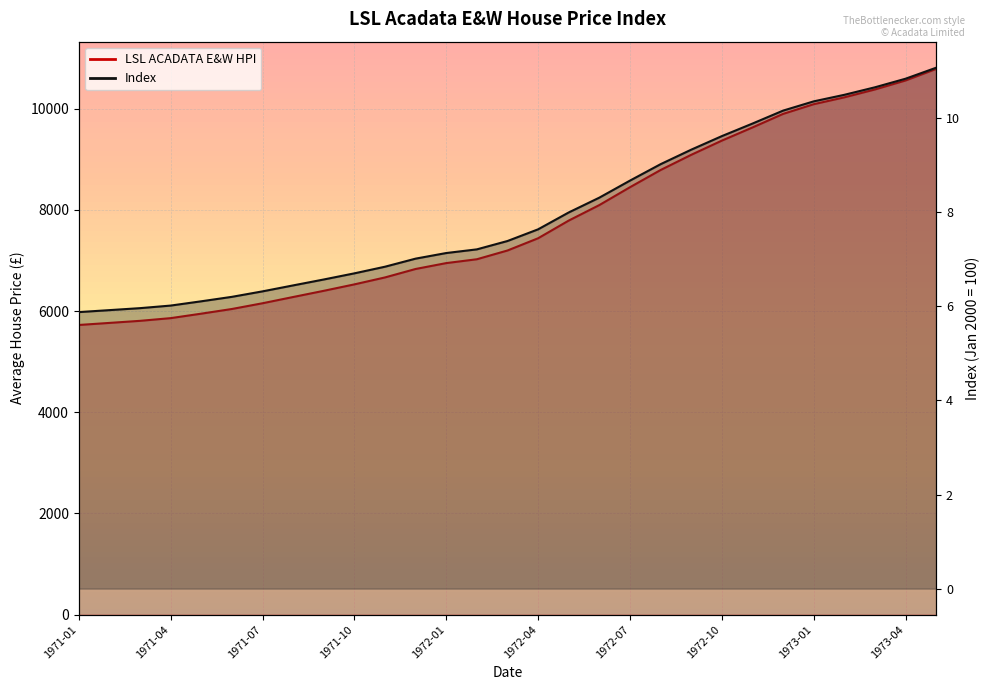

What is the value of the LSL ACADATA E&W HPI point at the 29th from the left?

10782.9